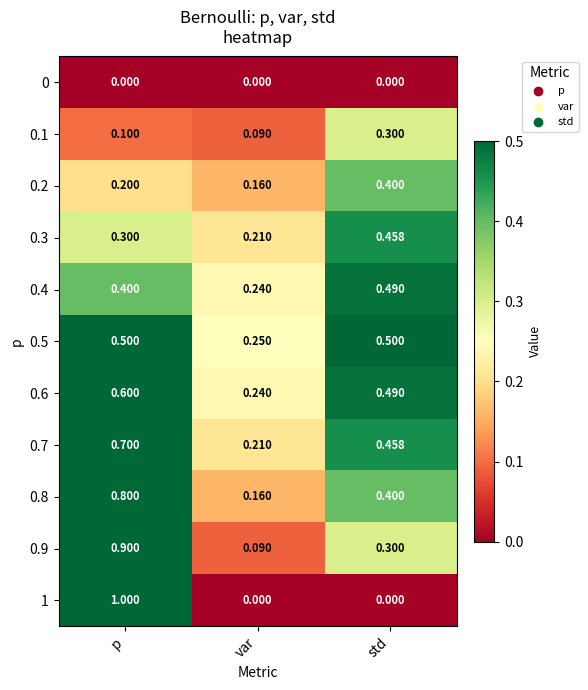

Which category has the highest value across all series?

p